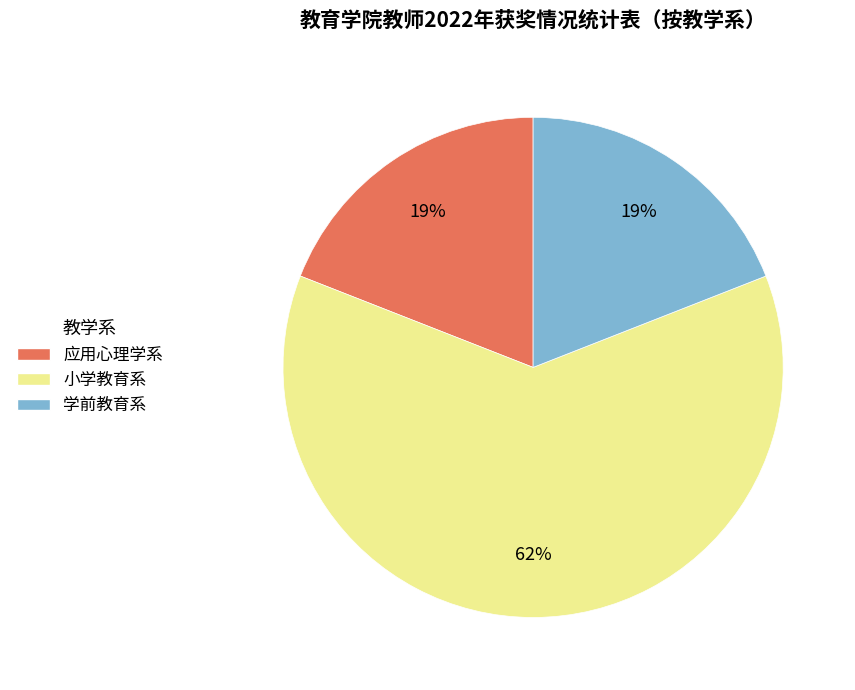

Which has a higher value, 小学教育系 or 应用心理学系?

小学教育系